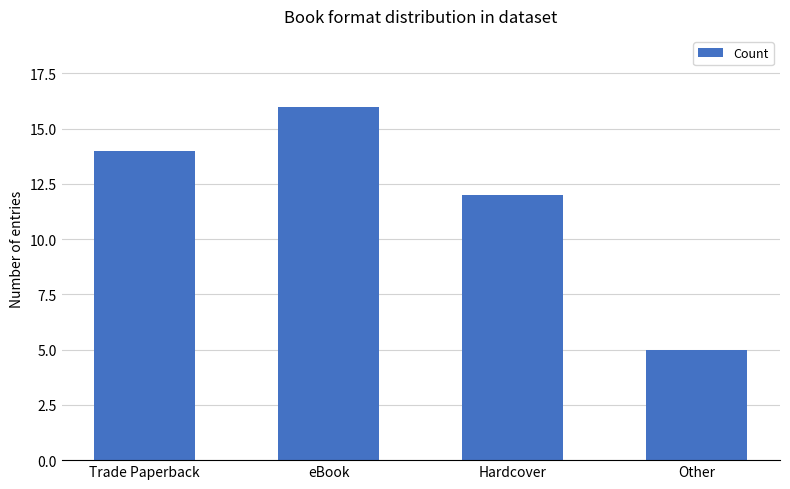

How many bars are there in total?

4